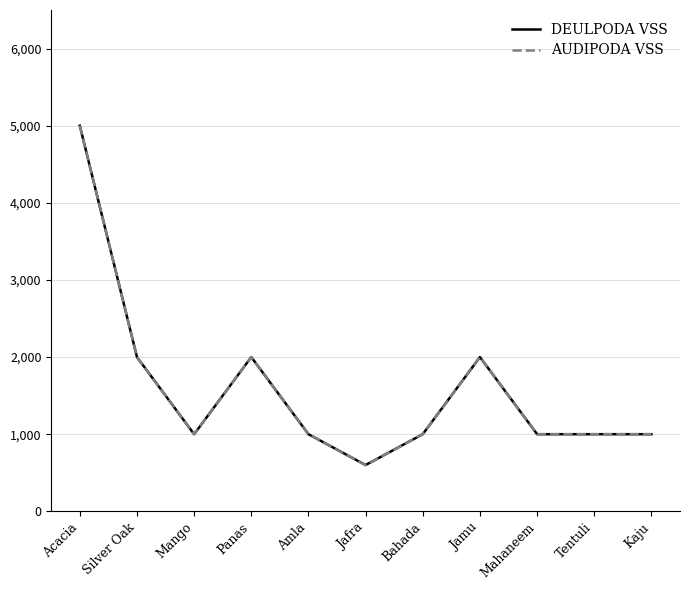

At which category is the sum across all series the highest?

Acacia